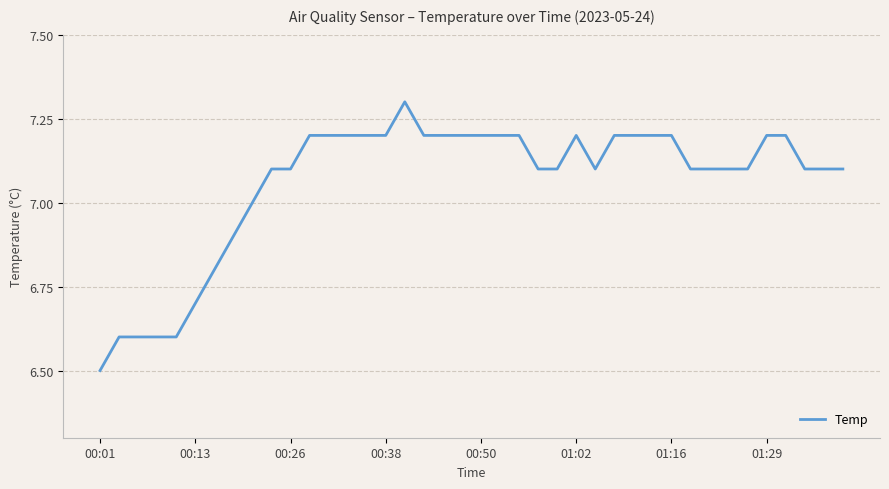

What is the smallest value displayed?

6.5